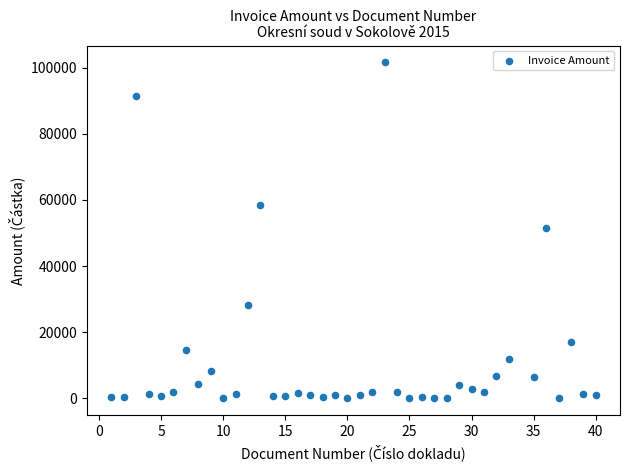

What is the range of Y values (max minus min)?

101563.9